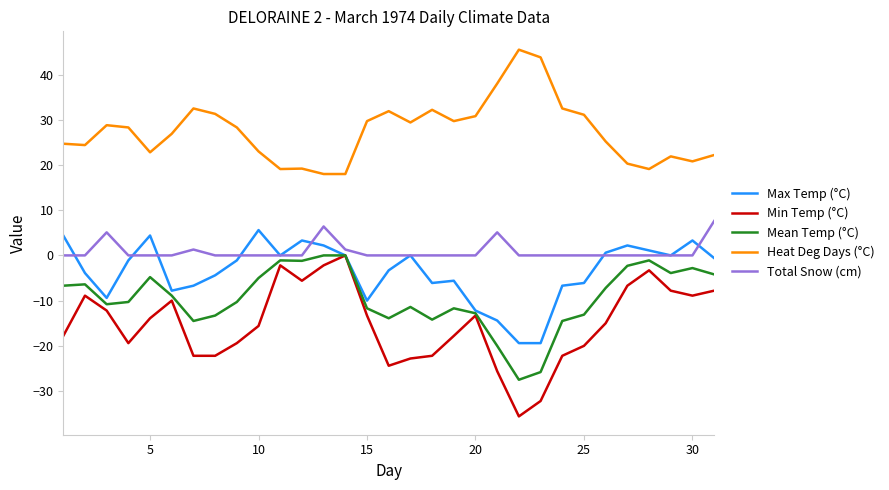

True or false: Heat Deg Days (°C) and Total Snow (cm) cross at least once.

False